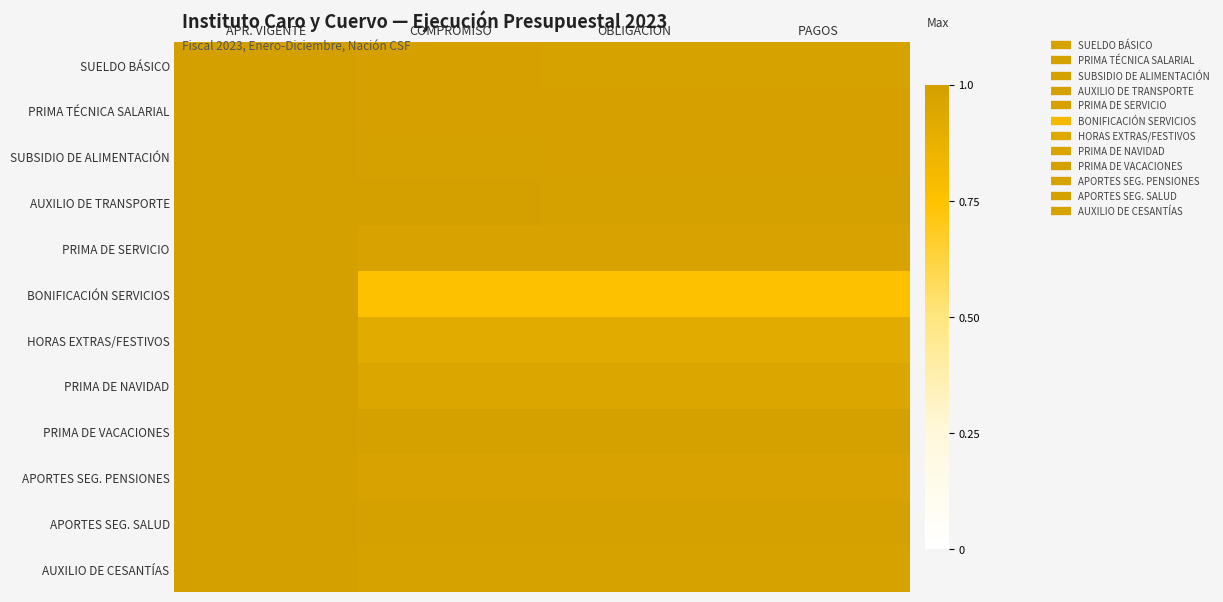

Between APR. VIGENTE and PAGOS, which series saw the biggest shift?

BONIFICACIÓN SERVICIOS